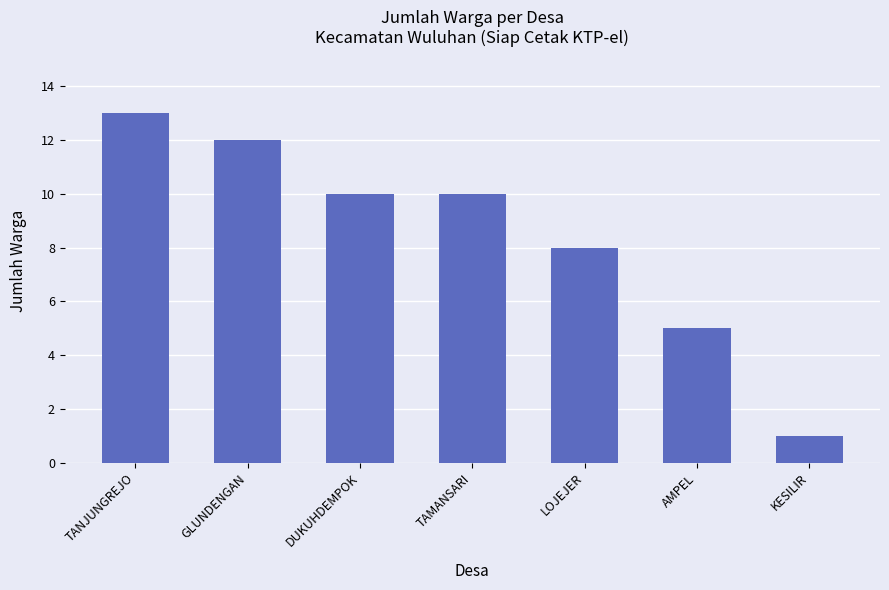

What is the smallest value displayed?

1